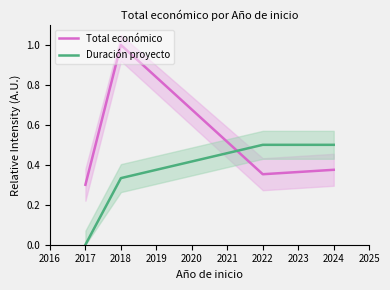

Which series ends up on top after the final intersection of Duración proyecto and Total económico?

Duración proyecto